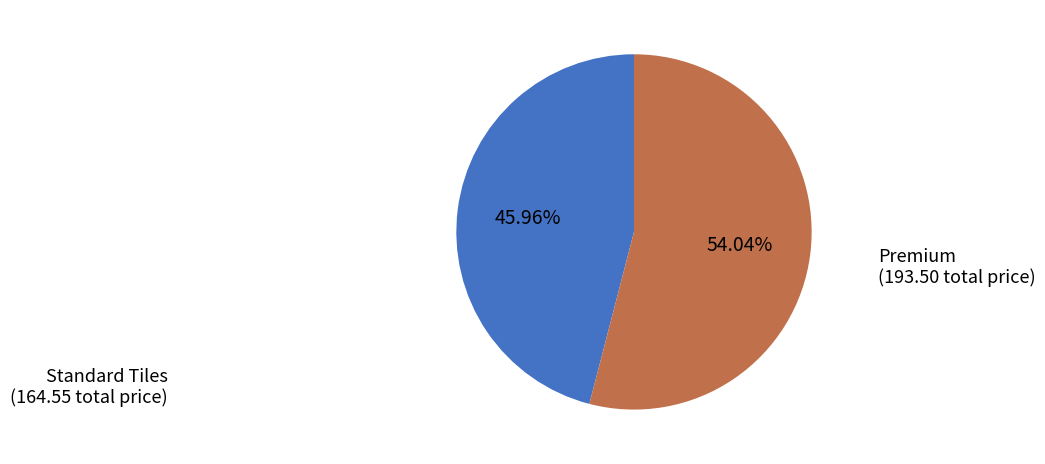

Is there any slice that represents more than half of the pie?

Yes